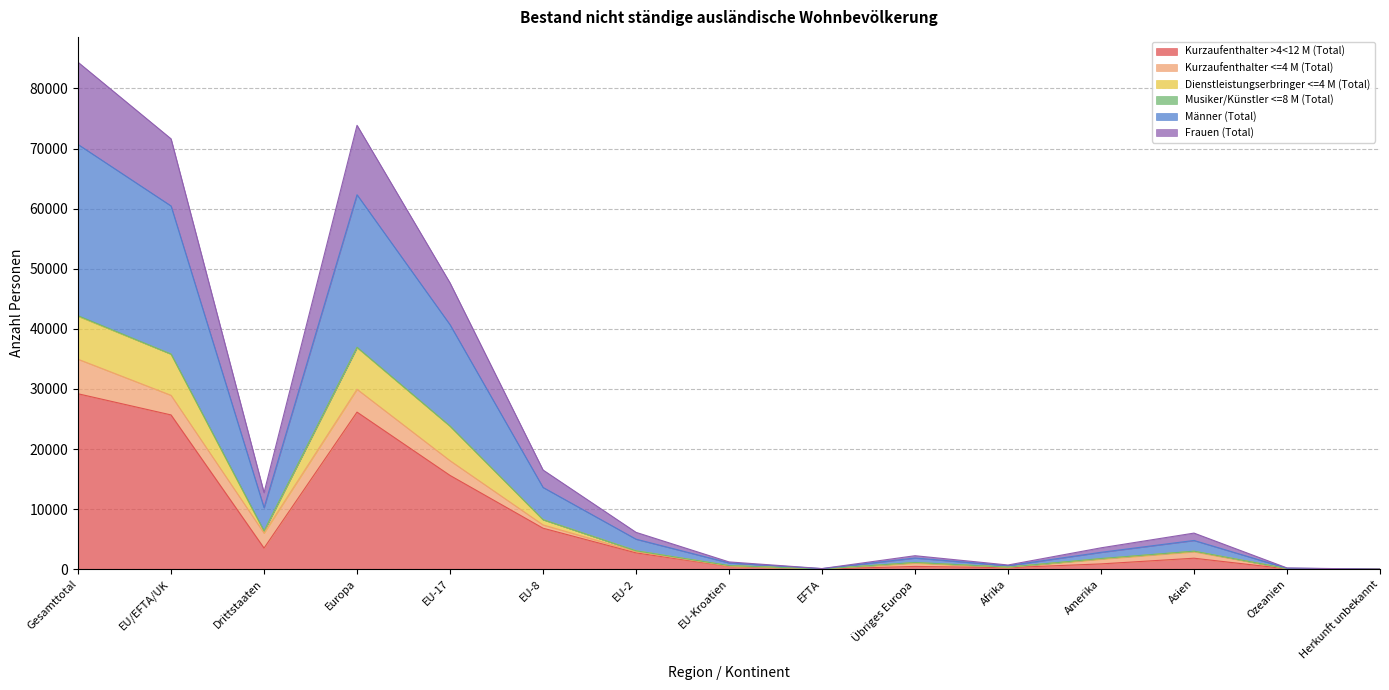

What is the total value across all series at EU-Kroatien?

1218